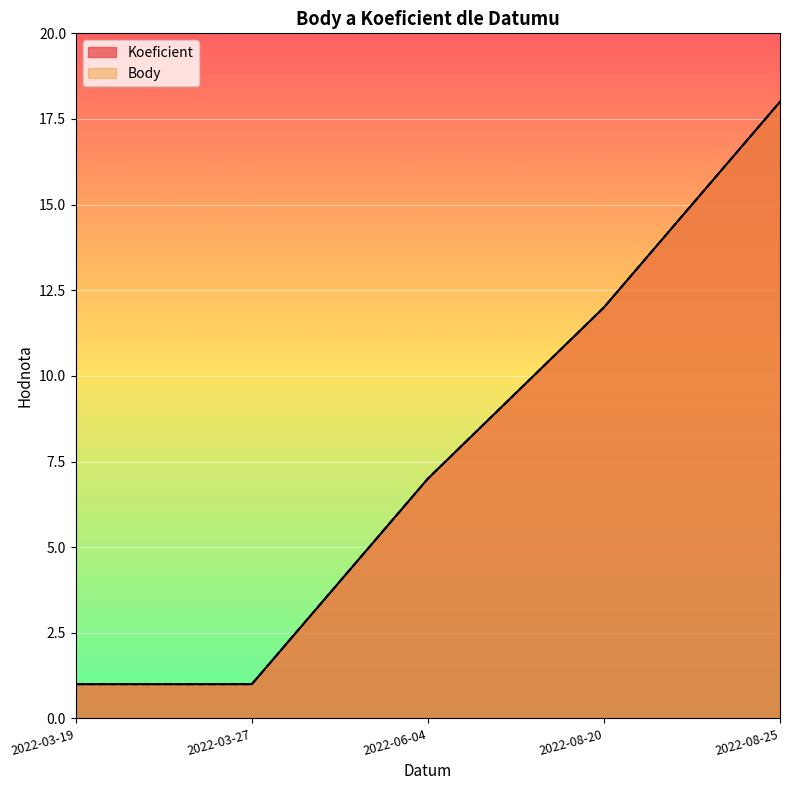

Read the Koeficient value at 2022-08-20.

12